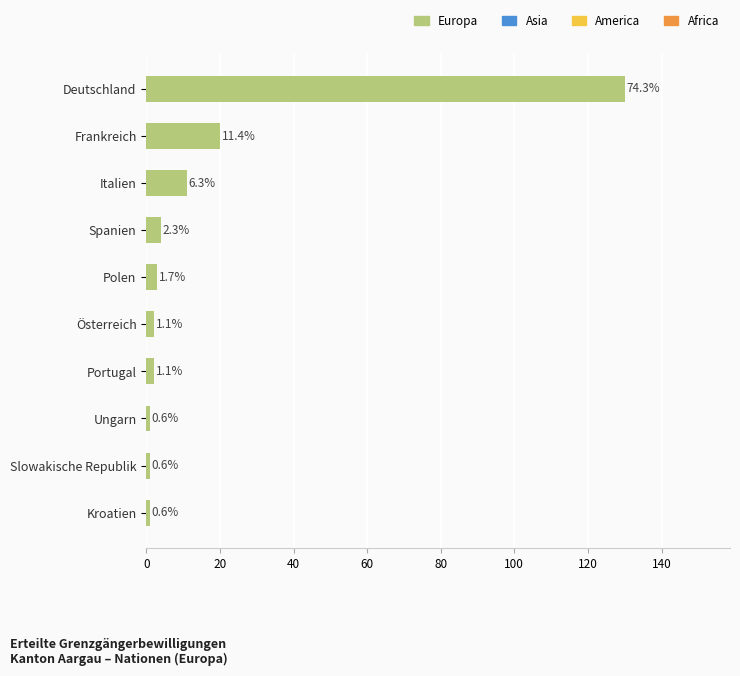

Does the chart contain any negative values?

No